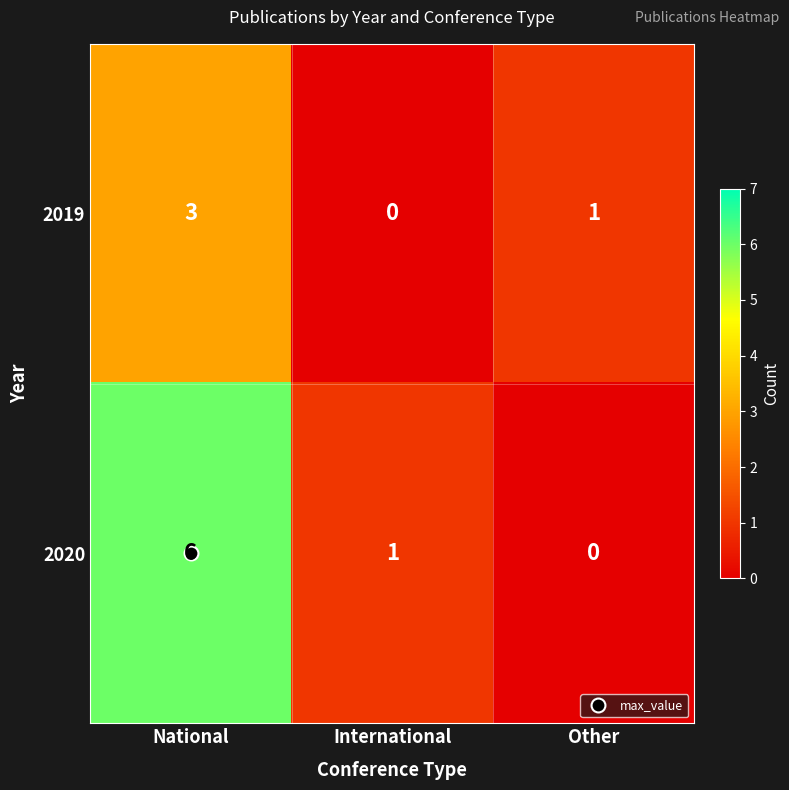

Which category has the highest value in the 2020 series?

National